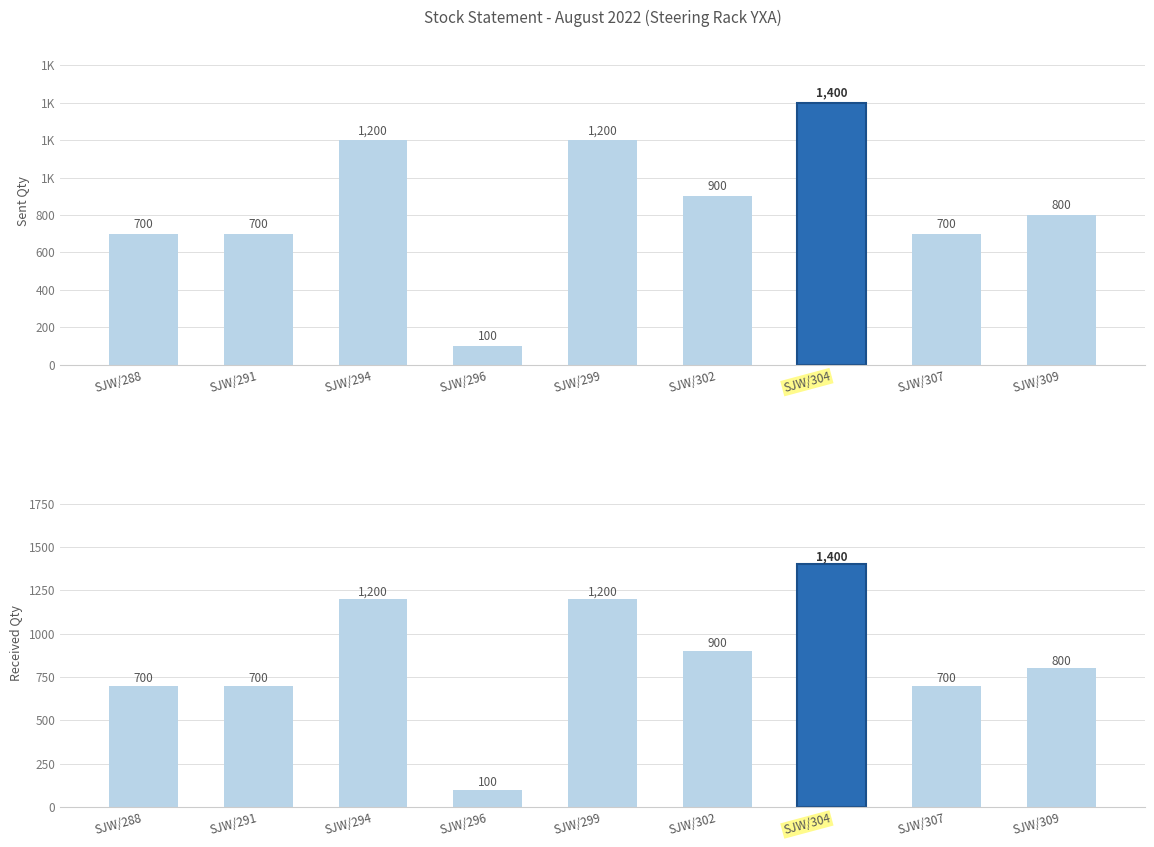

What is the sum of the Received Qty values at SJW/309 and SJW/291?

1500